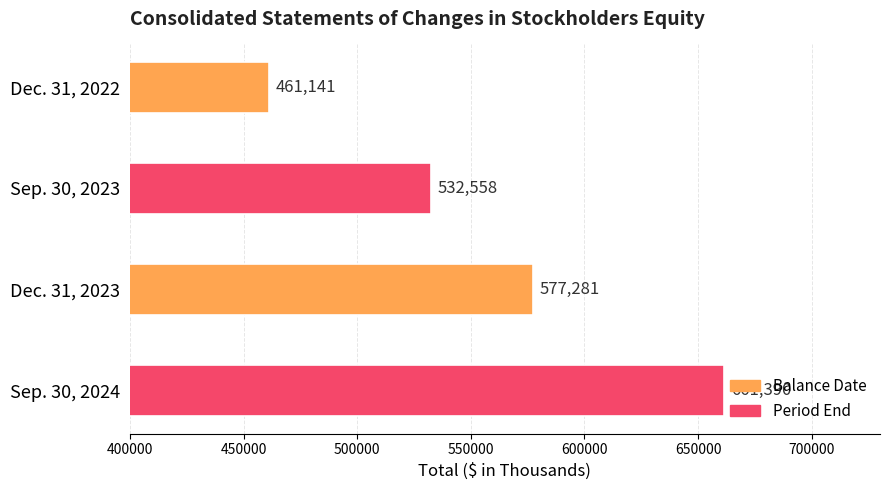

The chart shows a value of 577281 at Dec. 31, 2023. True or false?

True